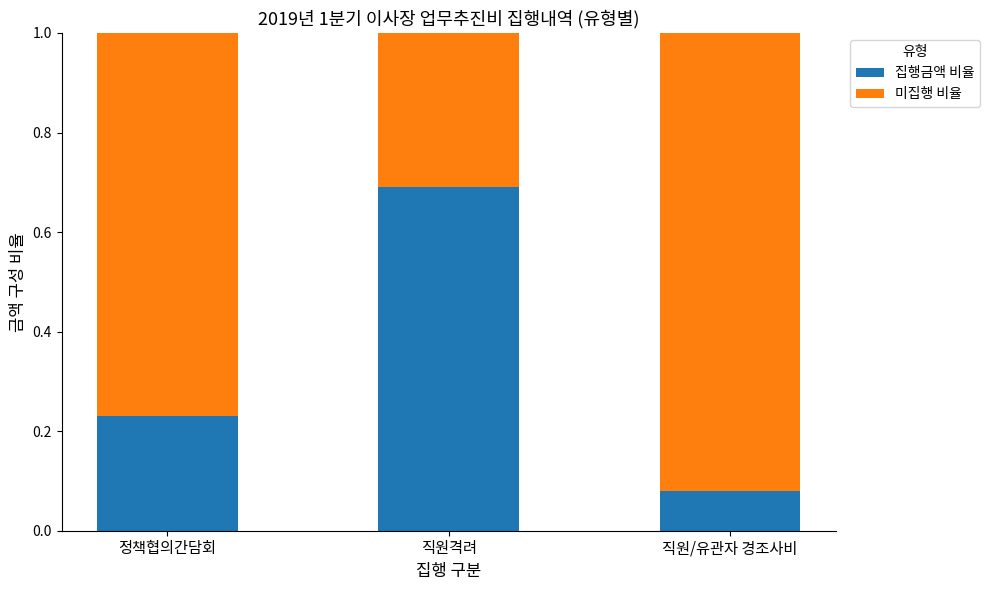

At which label does 집행금액 비율 reach its minimum?

직원/유관자 경조사비